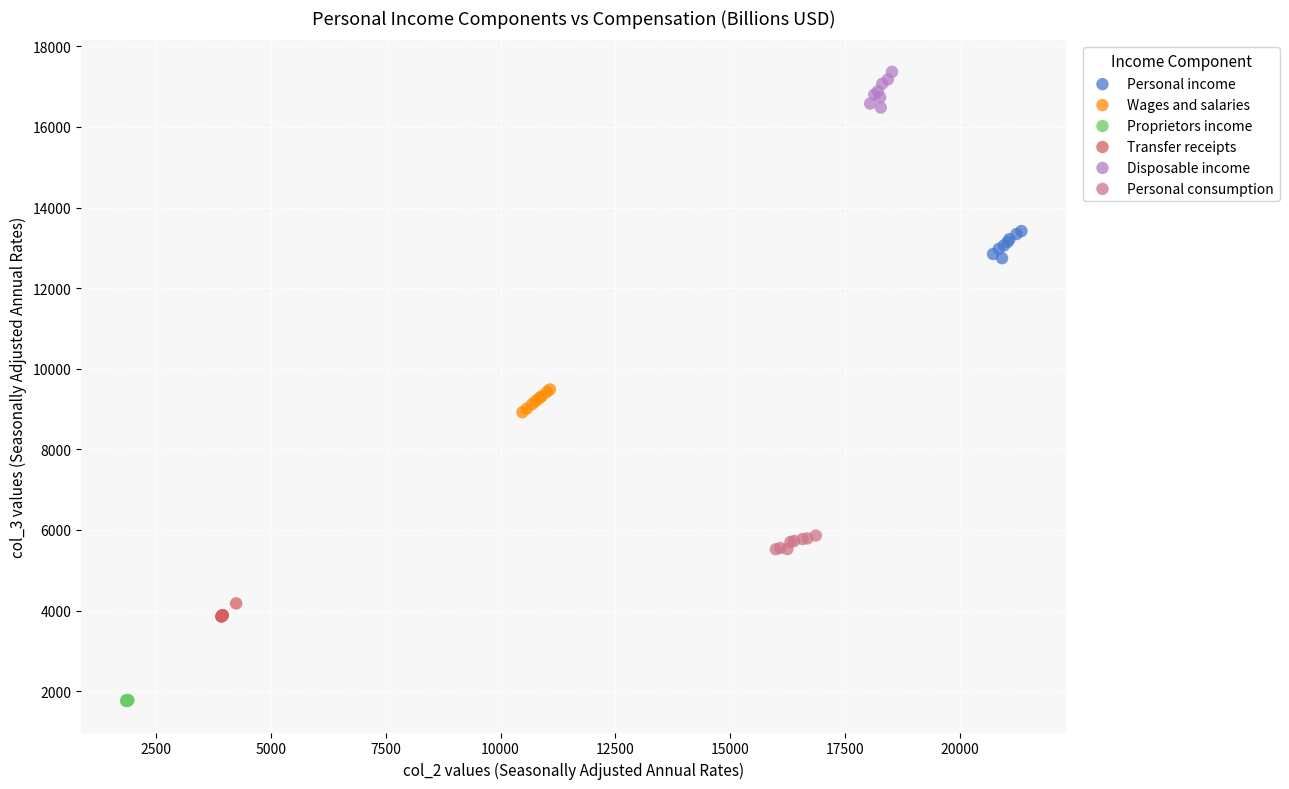

Which series reaches the maximum Y coordinate?

Disposable income